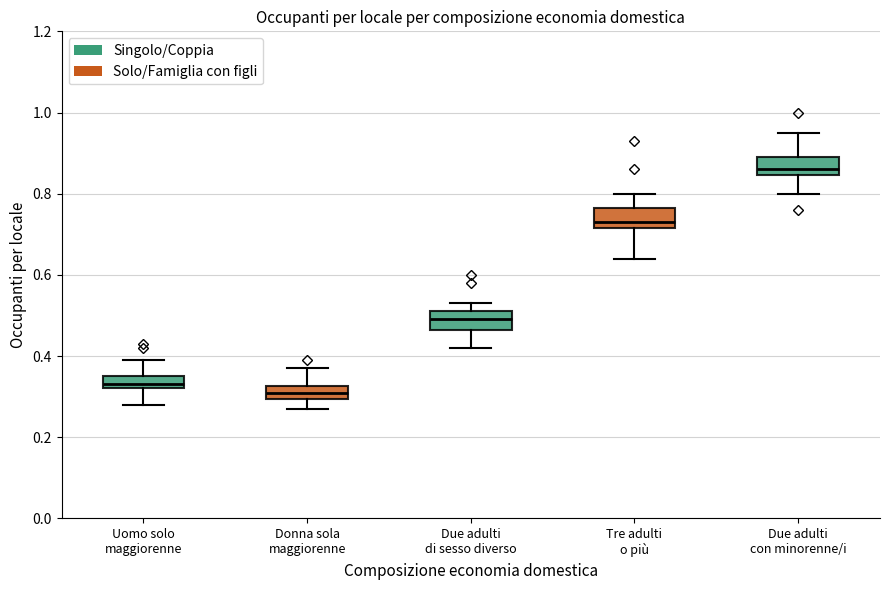

Where does the upper whisker of the box for Tre adulti o più end on the y-axis? The values are not printed on the chart, so give them approximately, as read against the axis.

0.80